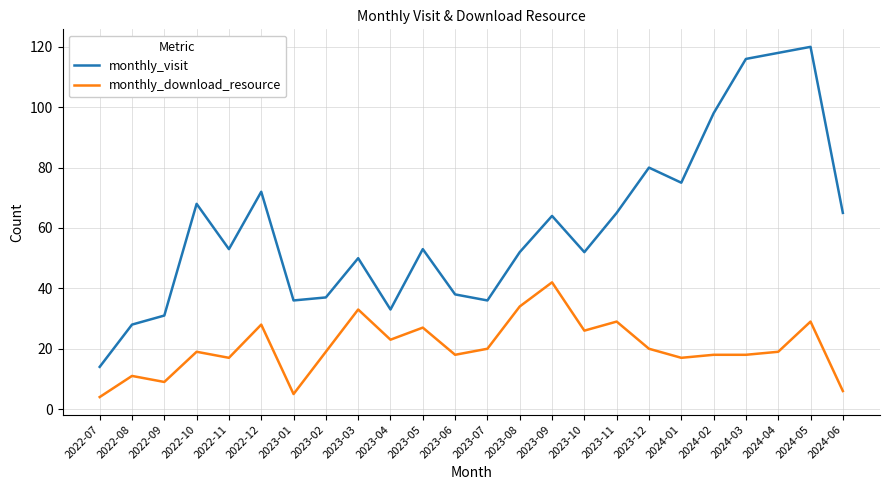

What is the difference between the second highest and second lowest values in the monthly_download_resource series?

29